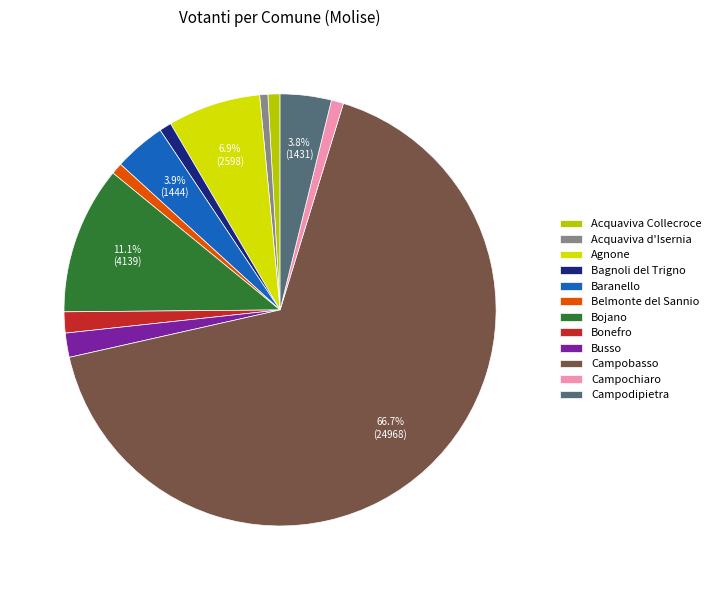

Is Campobasso the majority of the pie?

Yes